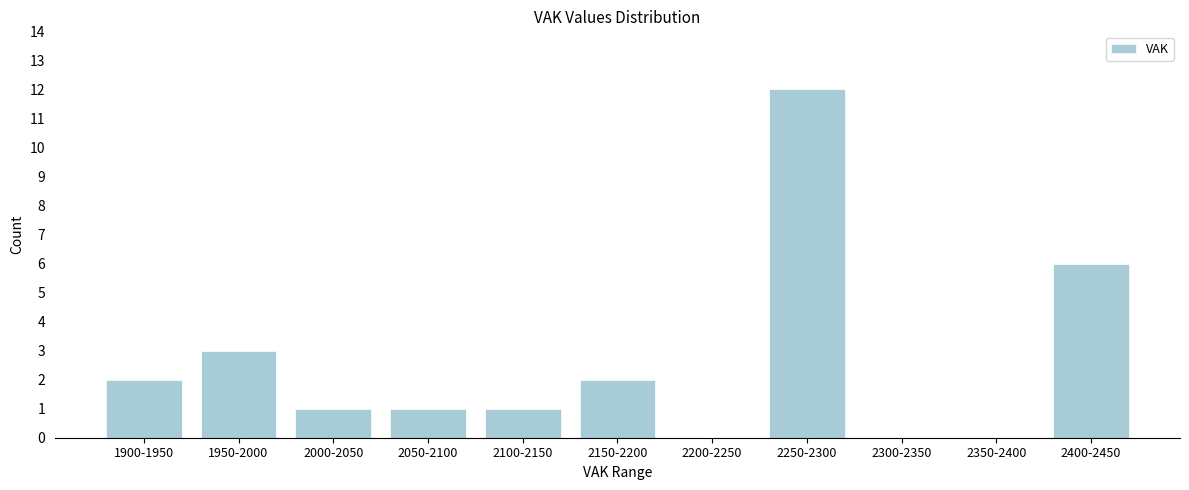

Reading left to right, transcribe all the data shown in this chart.

1900-1950=2	1950-2000=3	2000-2050=1	2050-2100=1	2100-2150=1	2150-2200=2	2200-2250=0	2250-2300=12	2300-2350=0	2350-2400=0	2400-2450=6